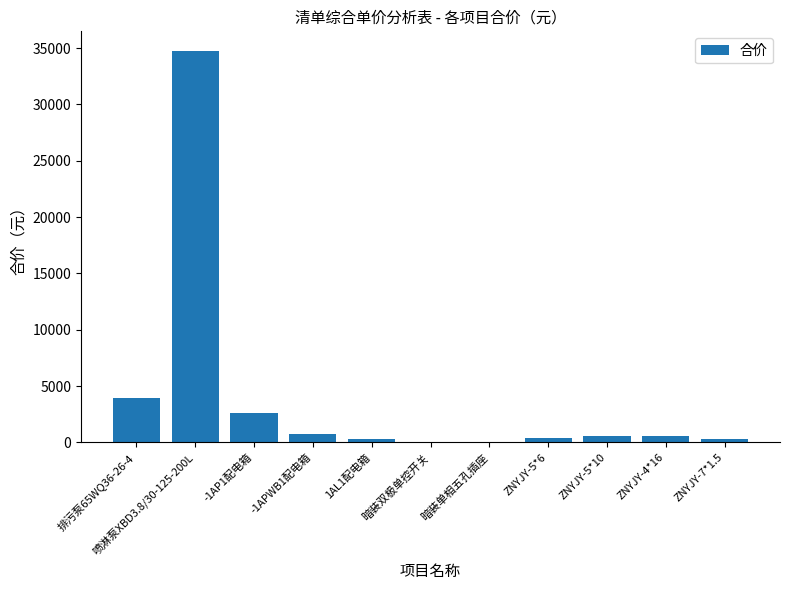

What value does the data have at -1APWB1配电箱?

770.1